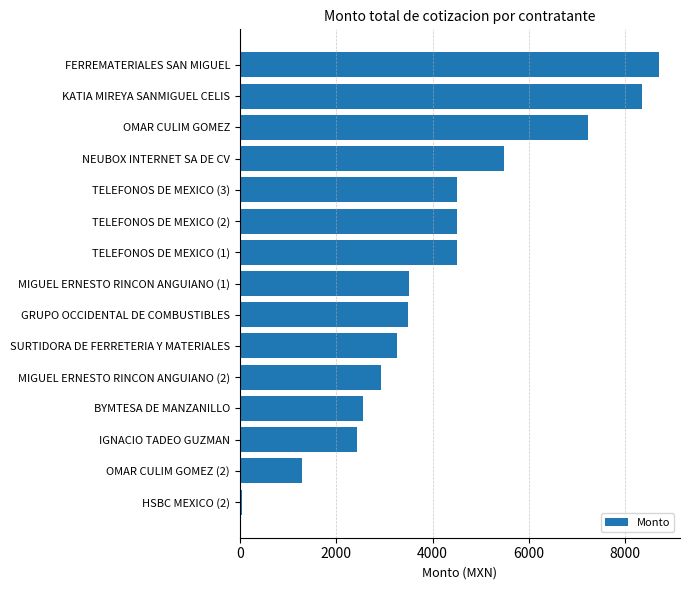

Is it true that the value at OMAR CULIM GOMEZ is 7229.9?

True